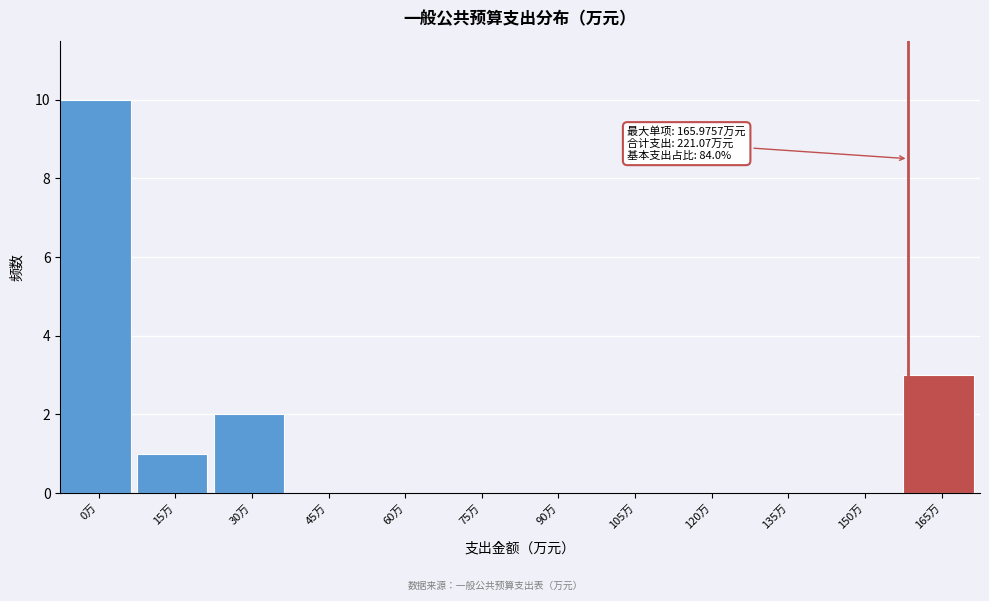

Reading left to right, what are all the values shown in this chart?

0万=10	15万=1	30万=2	45万=0	60万=0	75万=0	90万=0	105万=0	120万=0	135万=0	150万=0	165万=3